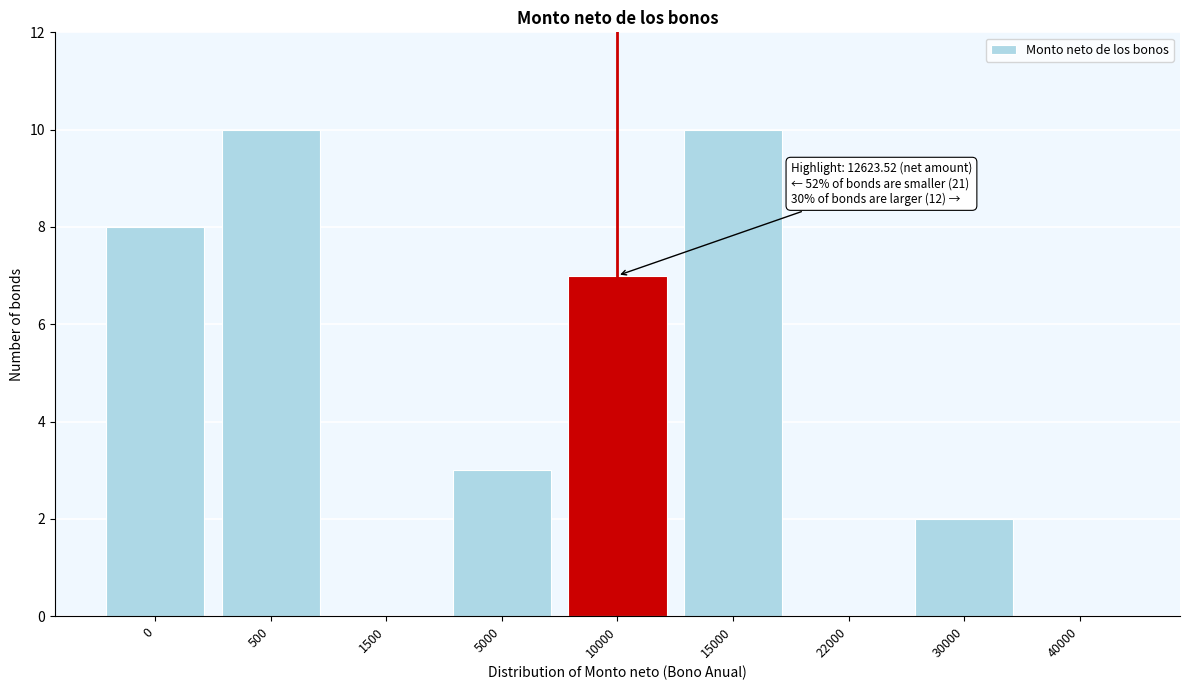

Reading left to right, extract all data points from this chart.

0=8	500=10	1500=0	5000=3	10000=7	15000=10	22000=0	30000=2	40000=0